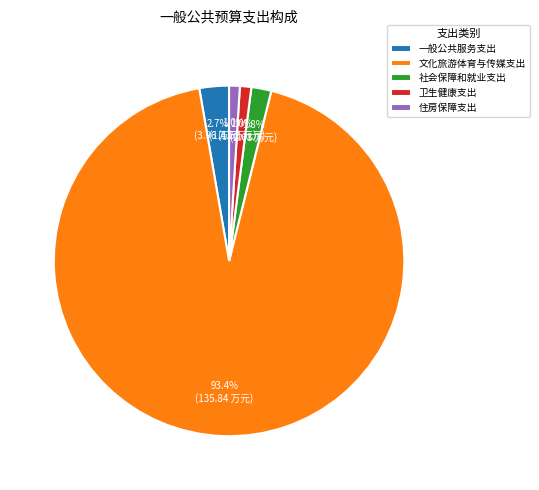

Combined, what portion of the pie is 一般公共服务支出 and 住房保障支出?

3.7%